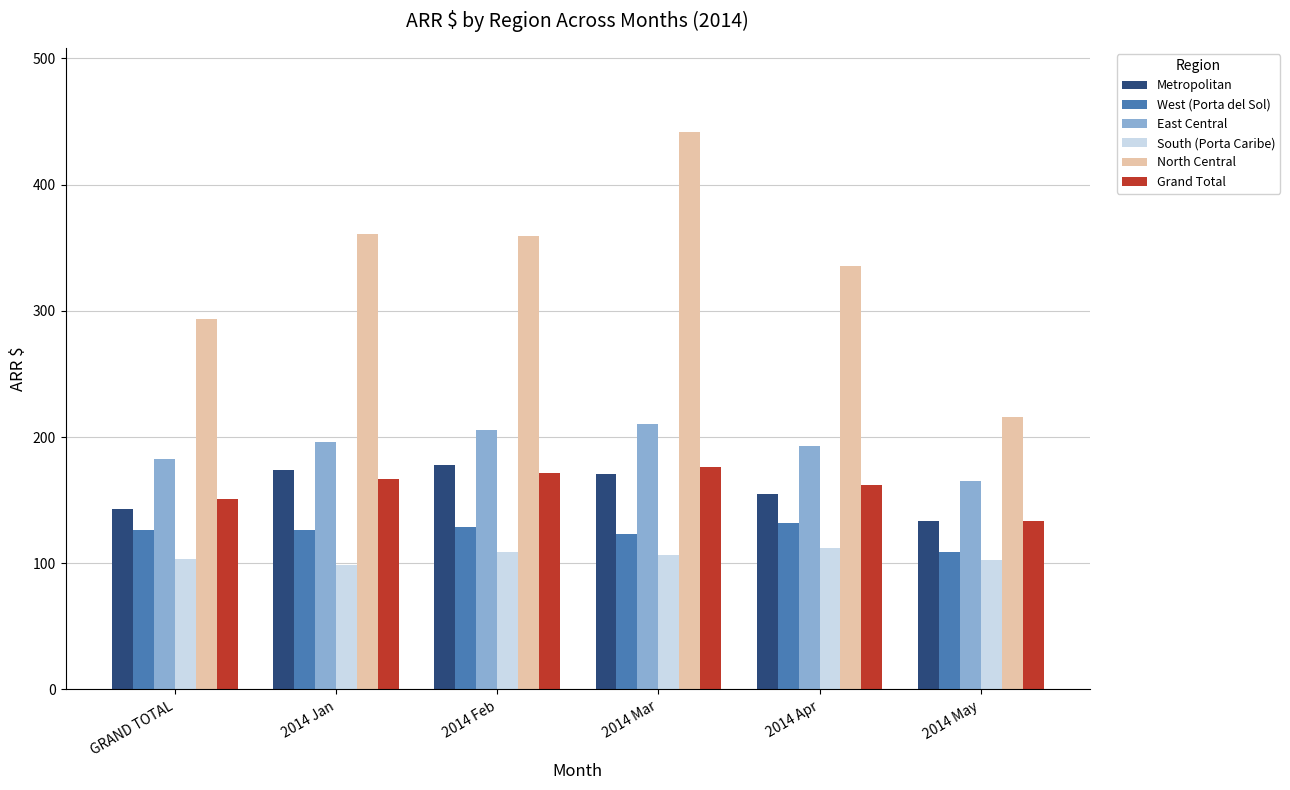

What is the sum of all Grand Total values?

962.2